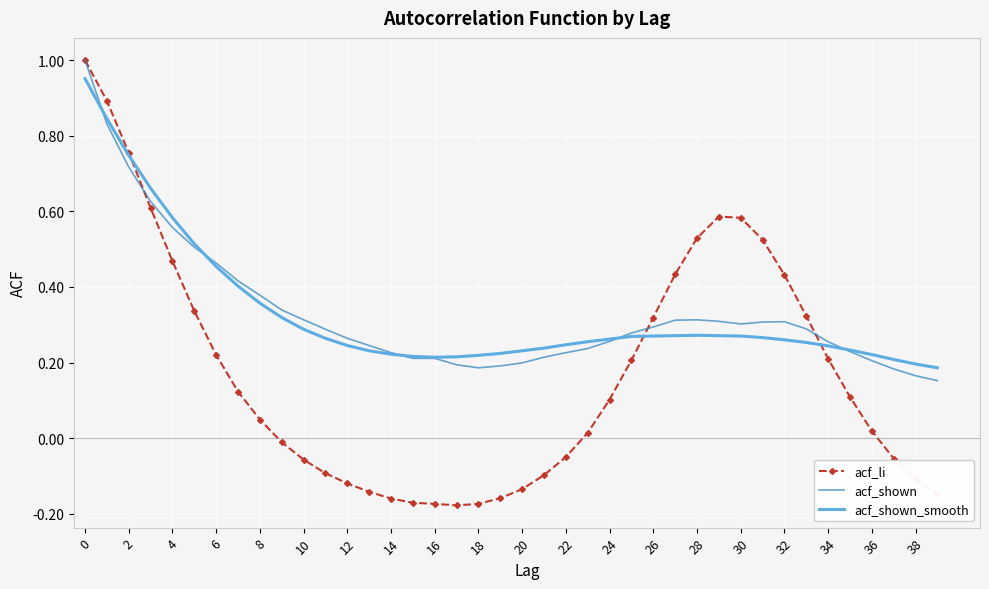

Which category has the lowest value in the acf_shown_smooth series?

39